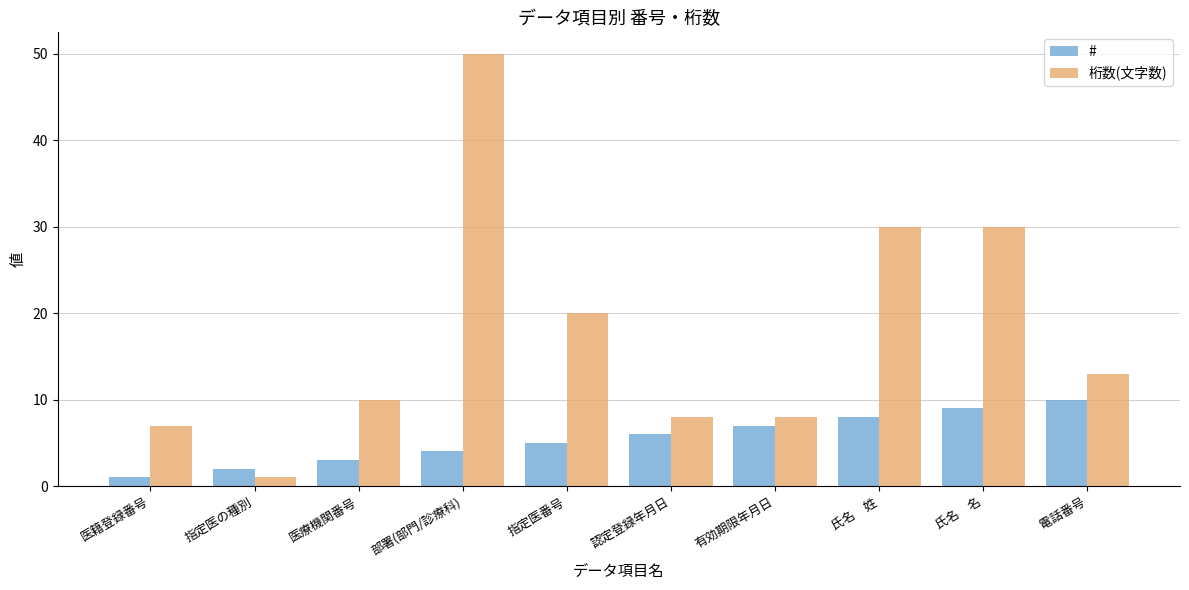

What is the difference between the second highest and minimum values in the 桁数(文字数) series?

29